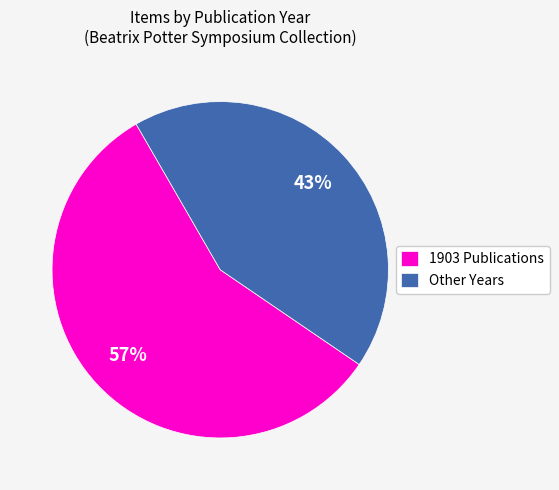

Which category has the biggest portion of the pie?

1903 Publications